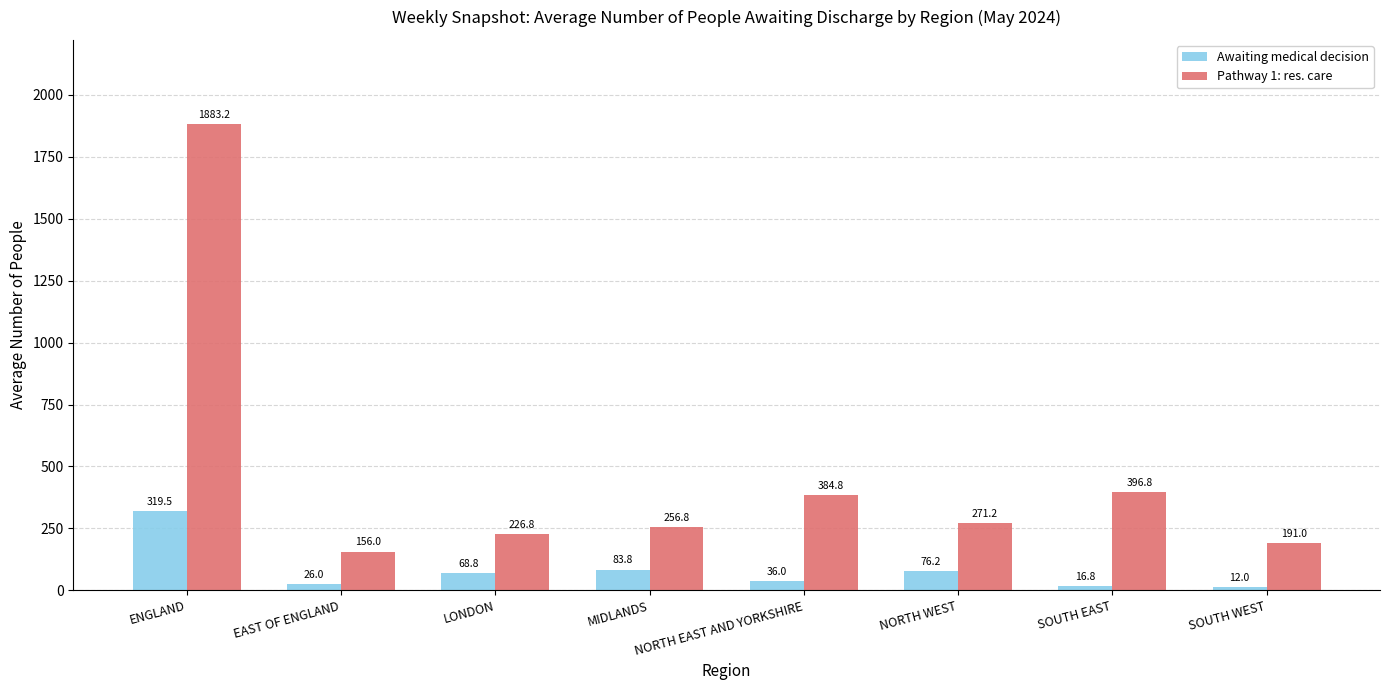

Where does the Awaiting medical decision series first go above 68?

ENGLAND